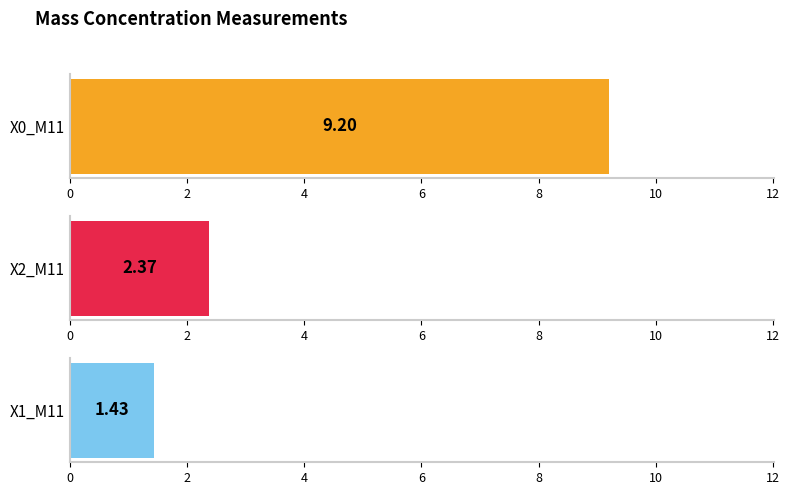

What are all the series names shown in the legend?

X0_M11, X2_M11, X1_M11